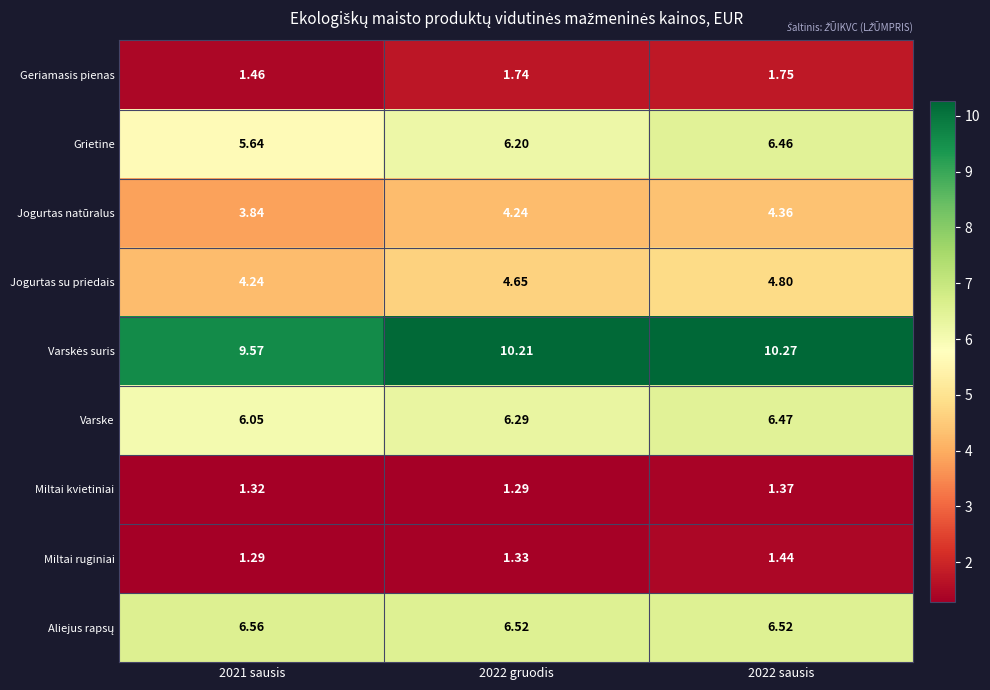

Is the value of Geriamasis pienas at 2021 sausis greater than the value of Miltai ruginiai at 2022 sausis?

Yes